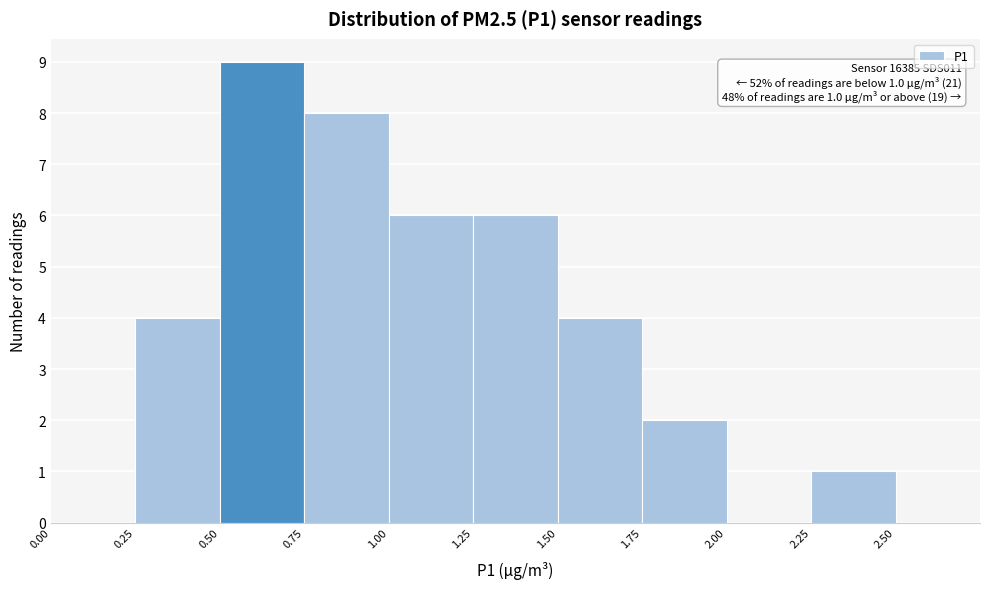

Which range on the x-axis has the tallest bar?

0.50 to 0.75